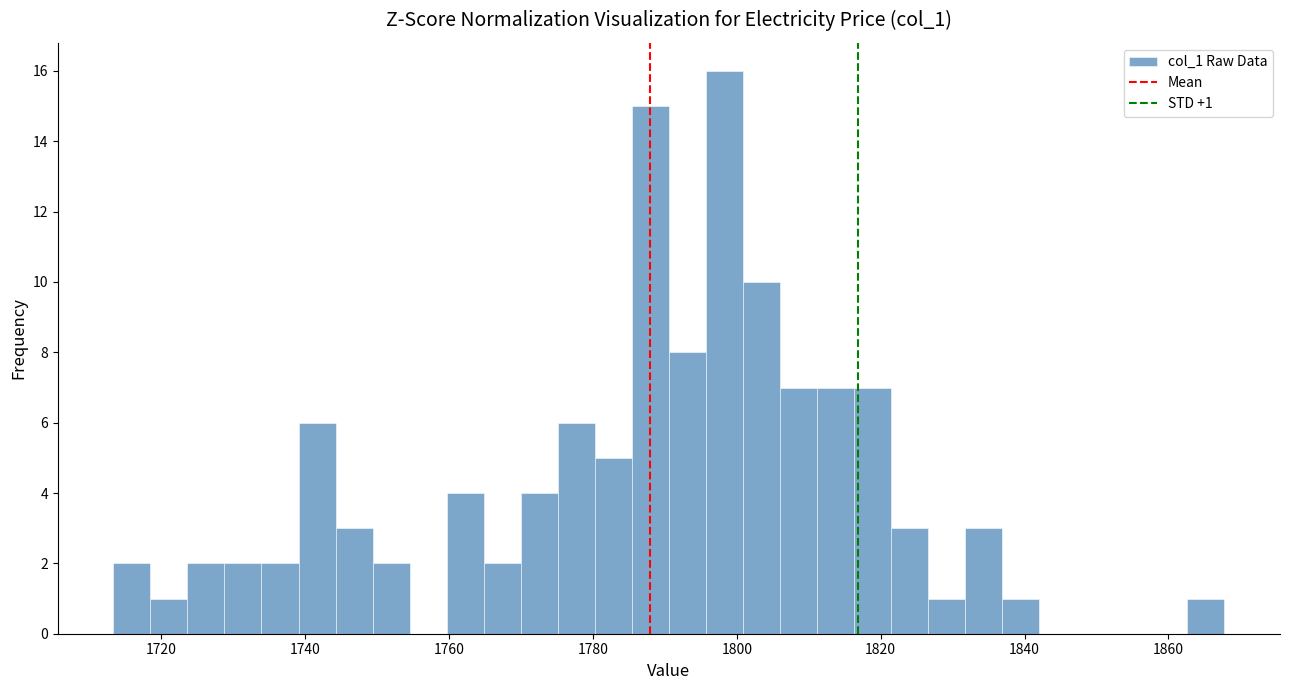

Read against the x-axis, roughly where is the centre of the tallest bar?

1798